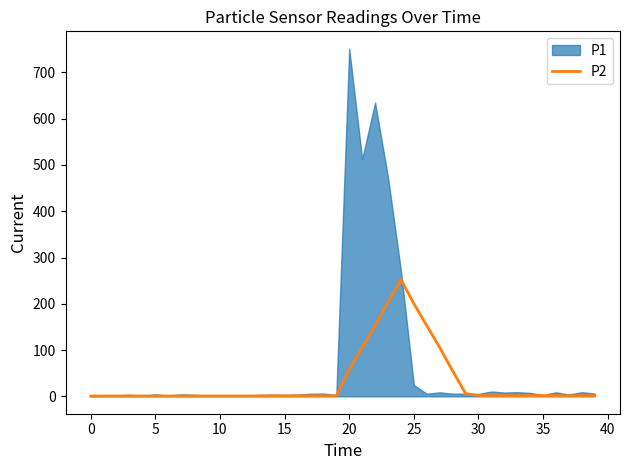

How many points are higher than both their immediate neighbors (excluding endpoints)?

8